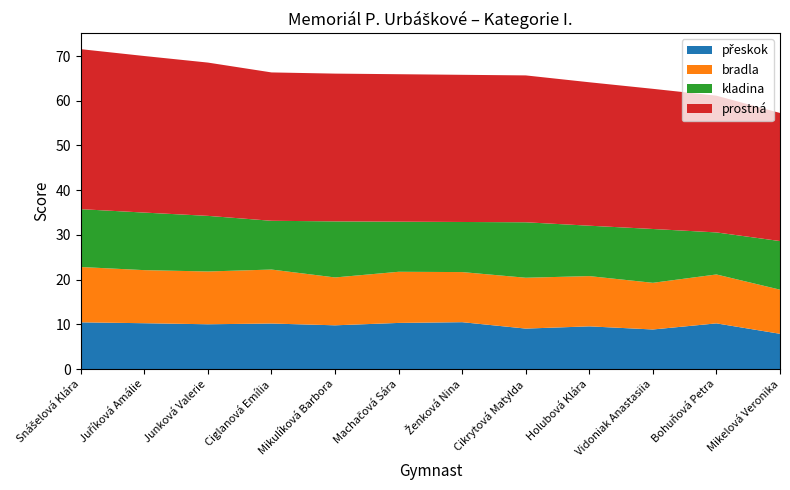

Reading right to left, what are all the values shown in this chart?

přeskok: Mikelová Veronika=7.9	Bohuňová Petra=10.2	Vidoniak Anastasiia=8.9	Holubová Klára=9.6	Cikrytová Matylda=9.1	Ženková Nina=10.5	Machačová Sára=10.3	Mikulíková Barbora=9.8	Ciglanová Emília=10.2	Junková Valerie=10.0	Juříková Amálie=10.3	Snášelová Klára=10.5
bradla: Mikelová Veronika=9.9	Bohuňová Petra=10.9	Vidoniak Anastasiia=10.4	Holubová Klára=11.2	Cikrytová Matylda=11.4	Ženková Nina=11.2	Machačová Sára=11.4	Mikulíková Barbora=10.7	Ciglanová Emília=12.1	Junková Valerie=11.8	Juříková Amálie=11.9	Snášelová Klára=12.4
kladina: Mikelová Veronika=10.9	Bohuňová Petra=9.4	Vidoniak Anastasiia=12.0	Holubová Klára=11.3	Cikrytová Matylda=12.4	Ženková Nina=11.2	Machačová Sára=11.2	Mikulíková Barbora=12.5	Ciglanová Emília=10.9	Junková Valerie=12.4	Juříková Amálie=12.9	Snášelová Klára=12.9
prostná: Mikelová Veronika=28.6	Bohuňová Petra=30.6	Vidoniak Anastasiia=31.3	Holubová Klára=32.1	Cikrytová Matylda=32.8	Ženková Nina=32.9	Machačová Sára=33.0	Mikulíková Barbora=33.0	Ciglanová Emília=33.2	Junková Valerie=34.3	Juříková Amálie=35.0	Snášelová Klára=35.8